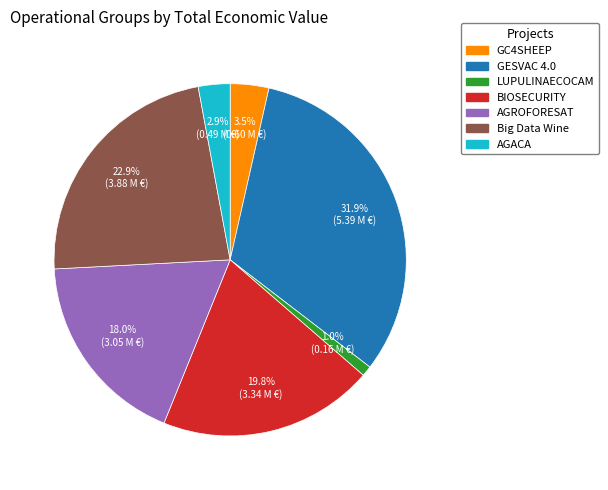

What is the ratio of the value at BIOSECURITY to the value at Big Data Wine?

0.9